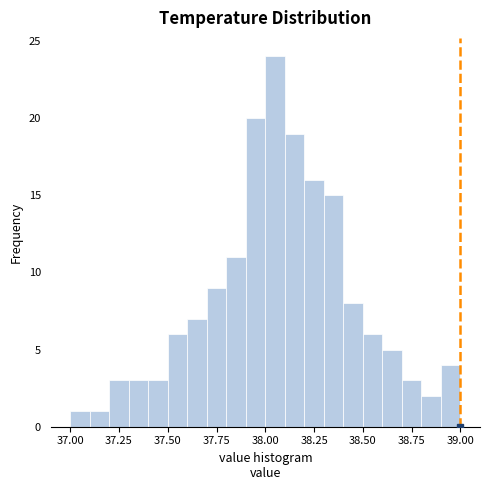

Read against the x-axis, roughly where is the centre of the tallest bar?

38.05